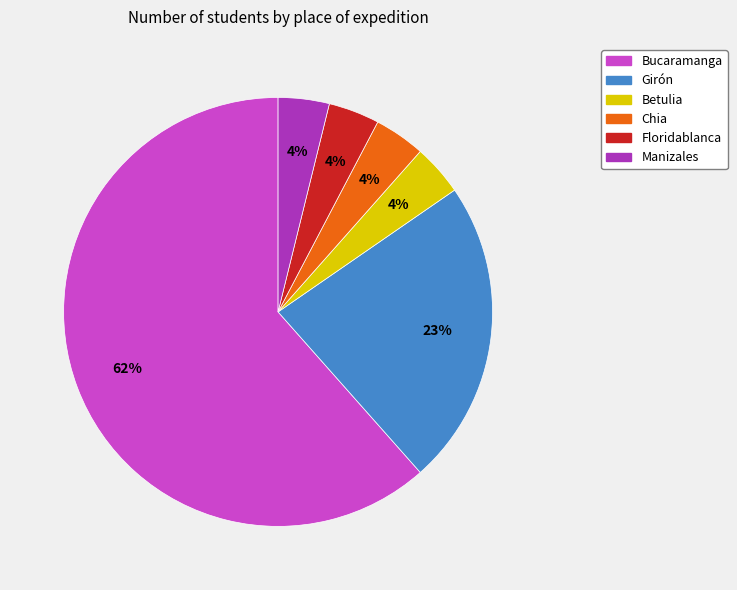

To the nearest percent, what is the difference between the Chia and Girón slice percentages?

19%